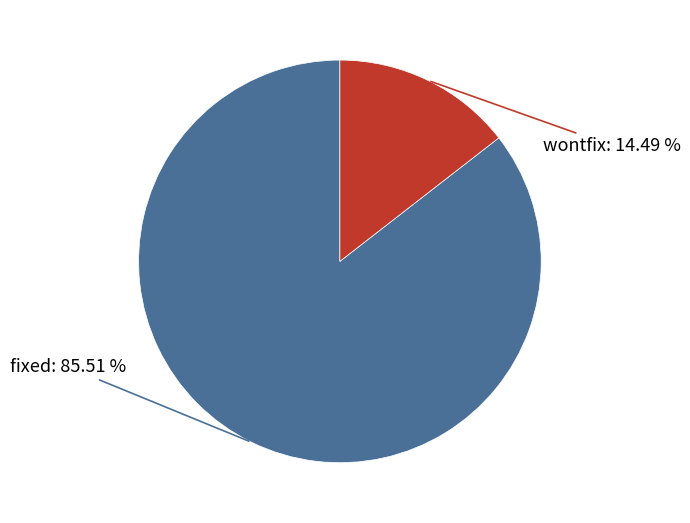

What percentage is the fixed slice, to the nearest percent?

86%